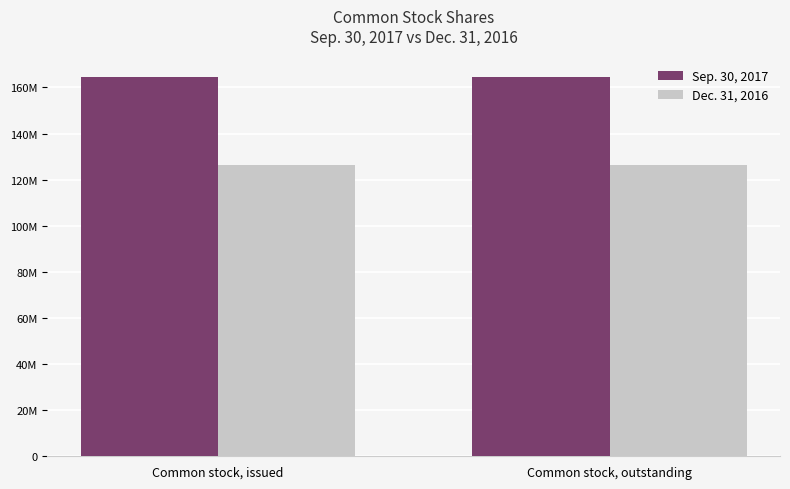

Reading right to left, list all the values displayed in this chart.

Sep. 30, 2017: Common stock, outstanding=164415465	Common stock, issued=164415465
Dec. 31, 2016: Common stock, outstanding=126156189	Common stock, issued=126156189